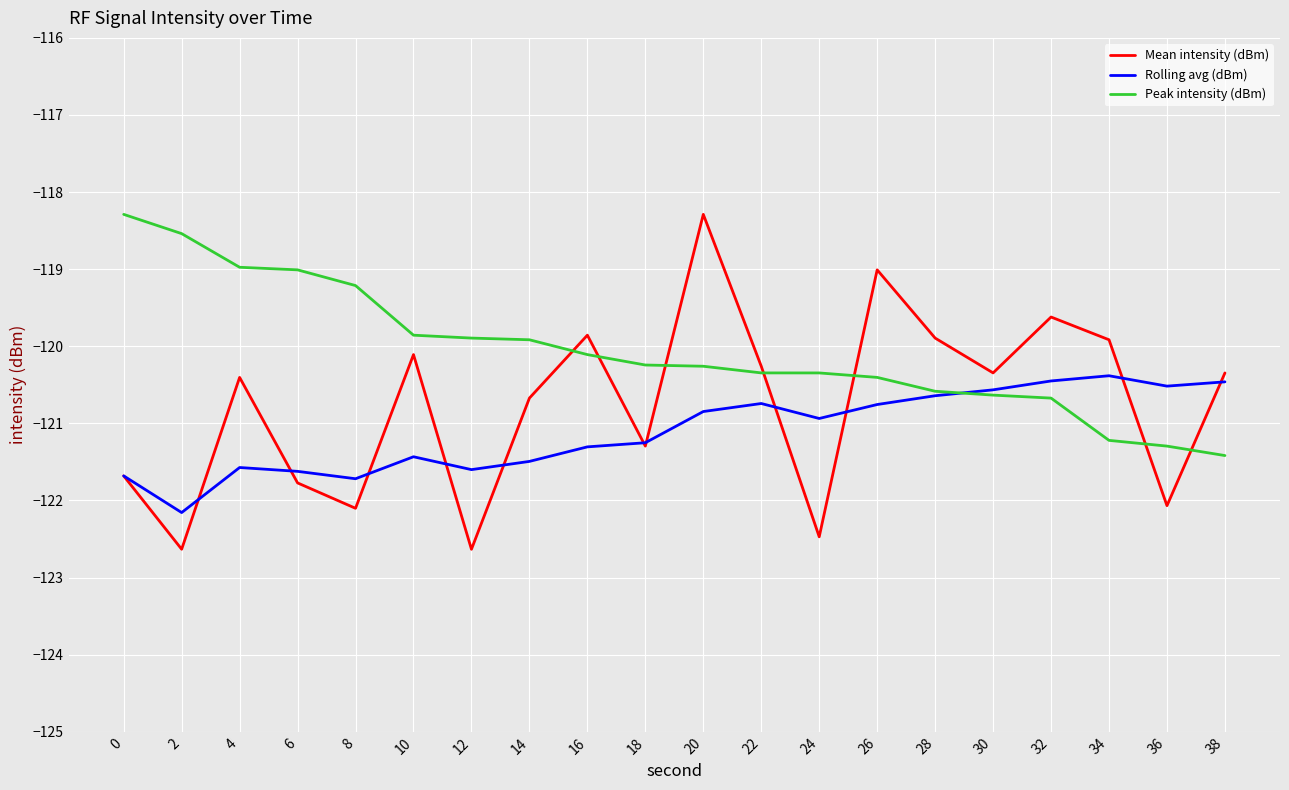

What is the spread (max minus min) of values at 24?

2.1